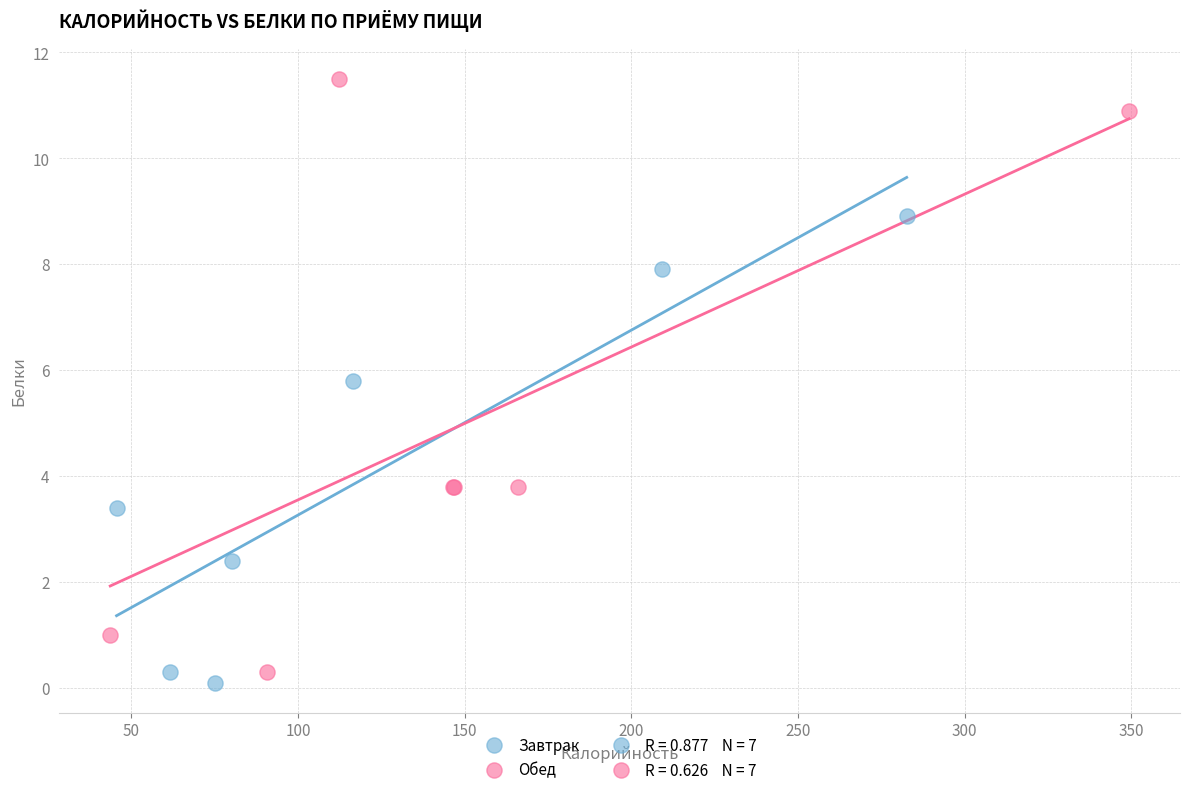

Which series has the largest Y range (max minus min)?

Обед